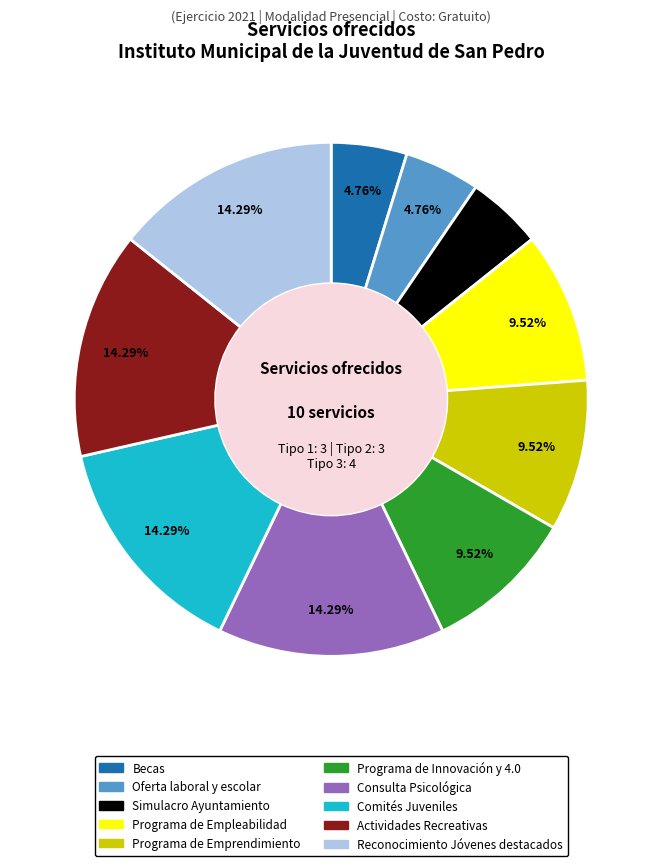

Is there a majority slice in this chart?

No